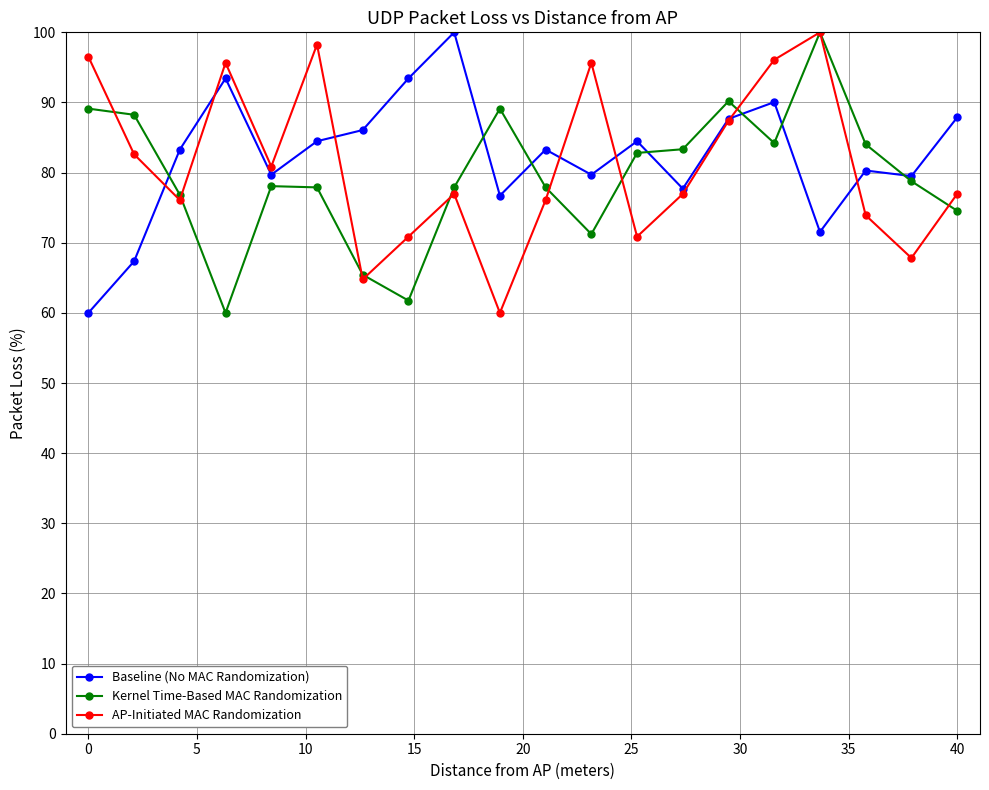

How many series are shown in this chart?

3